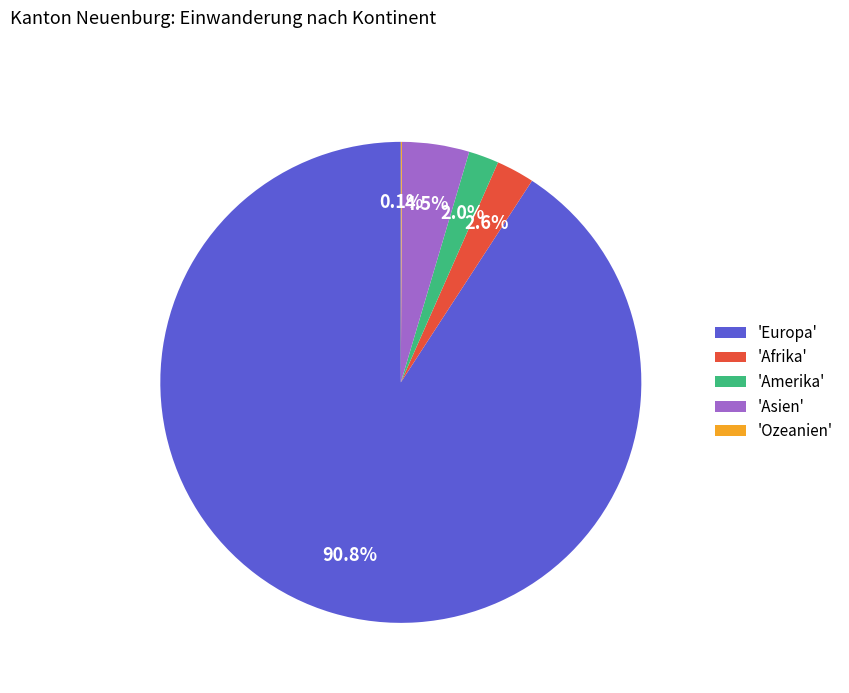

What is the ratio of the value at 'Asien' to the value at 'Amerika'?

2.2